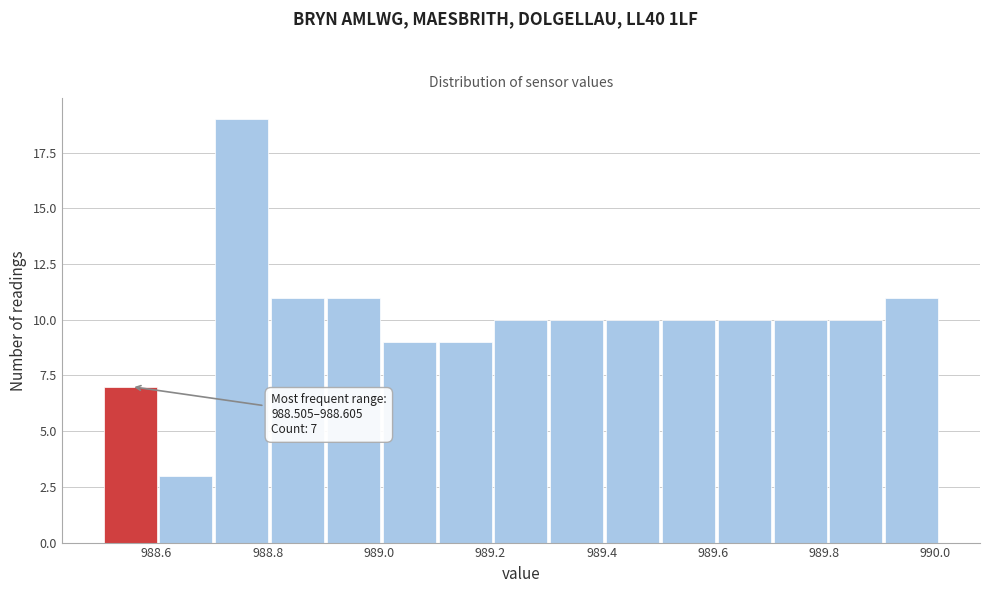

Which range on the x-axis has the tallest bar?

988.70 to 988.80